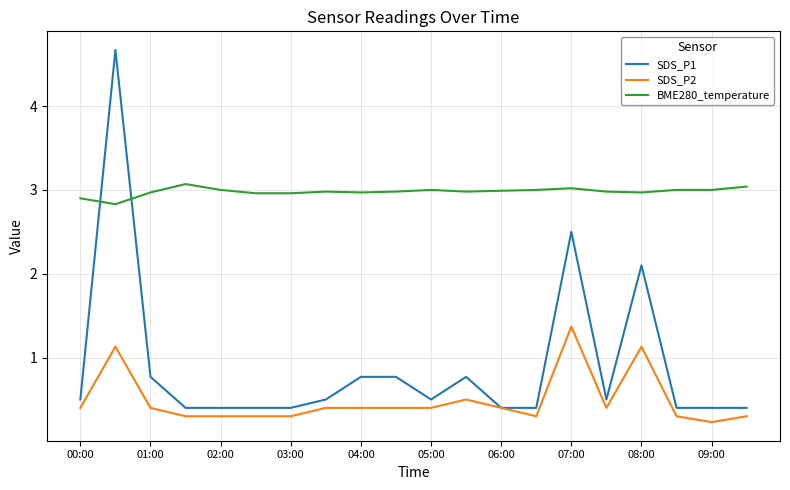

List the series in order of their overall mean, lowest first.

SDS_P2, SDS_P1, BME280_temperature